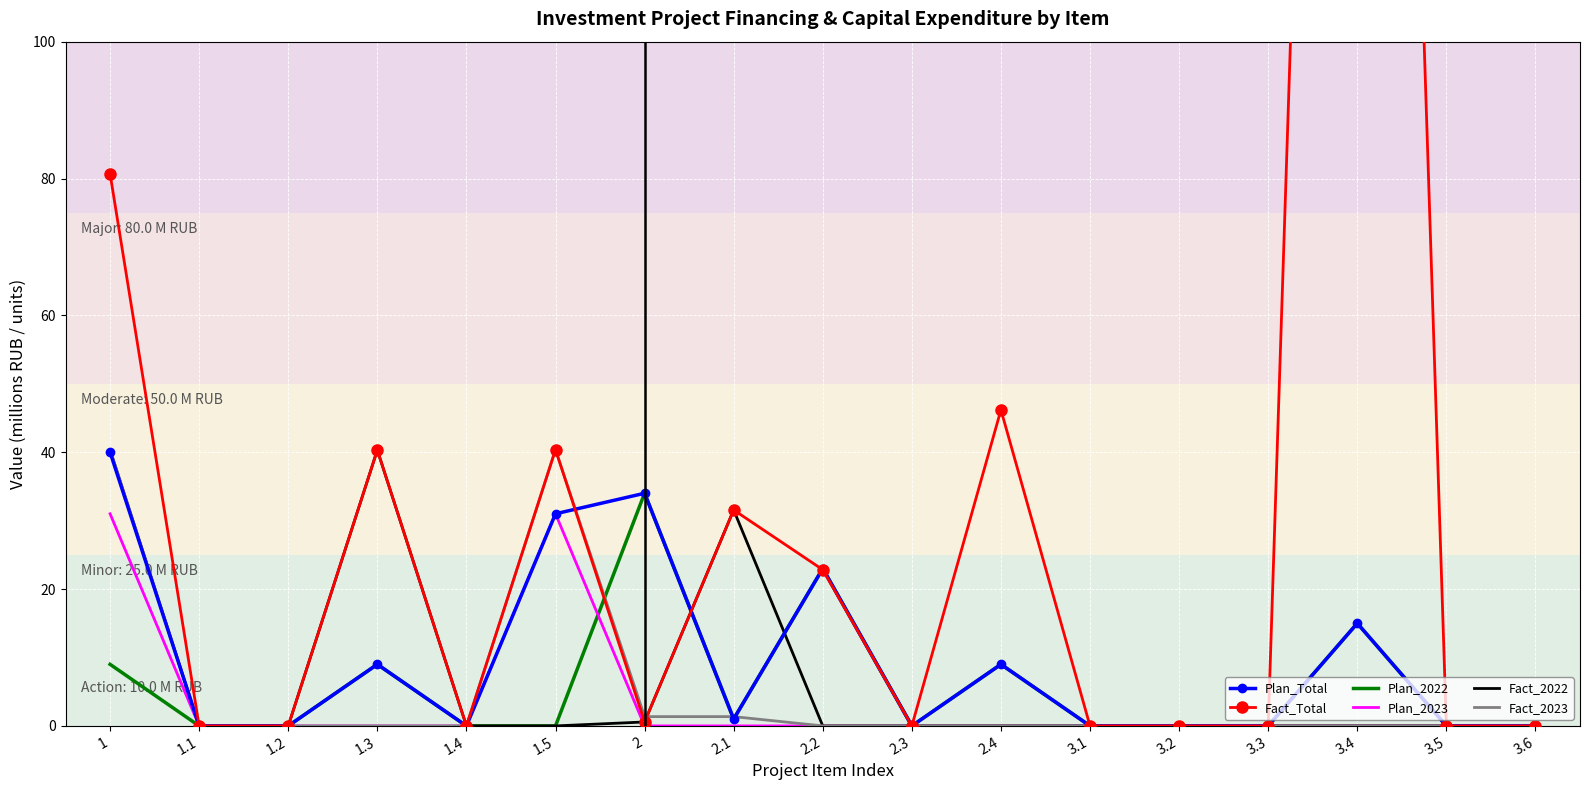

Is the value of Fact_2023 at 2.3 greater than the value of Plan_Total at 1.5?

No